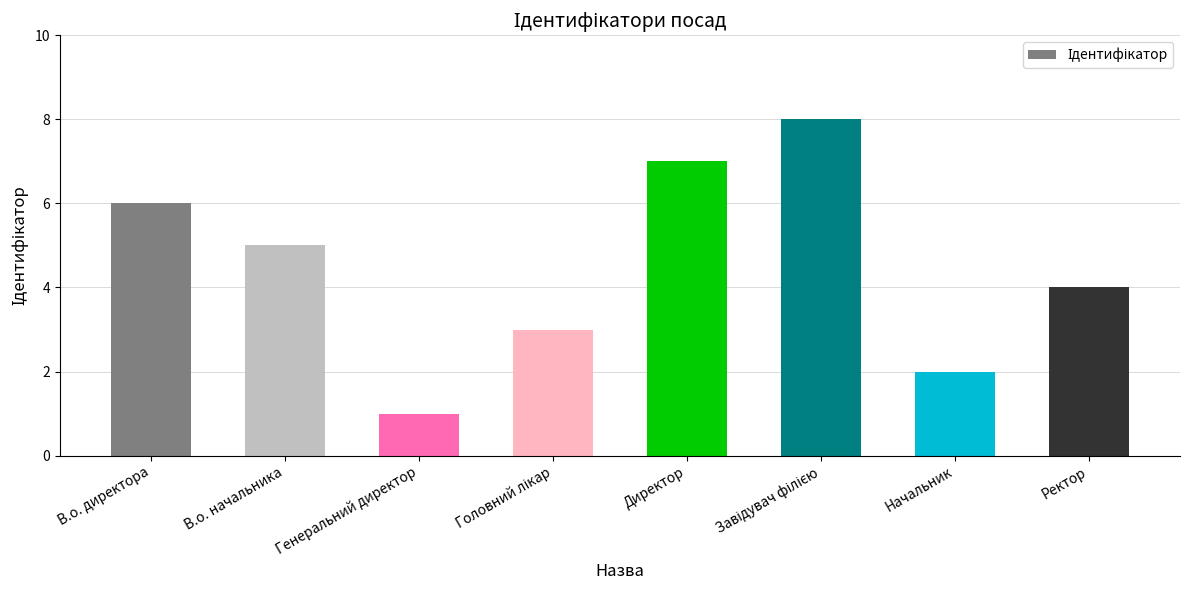

Reading left to right, extract all data points from this chart.

6	5	1	3	7	8	2	4